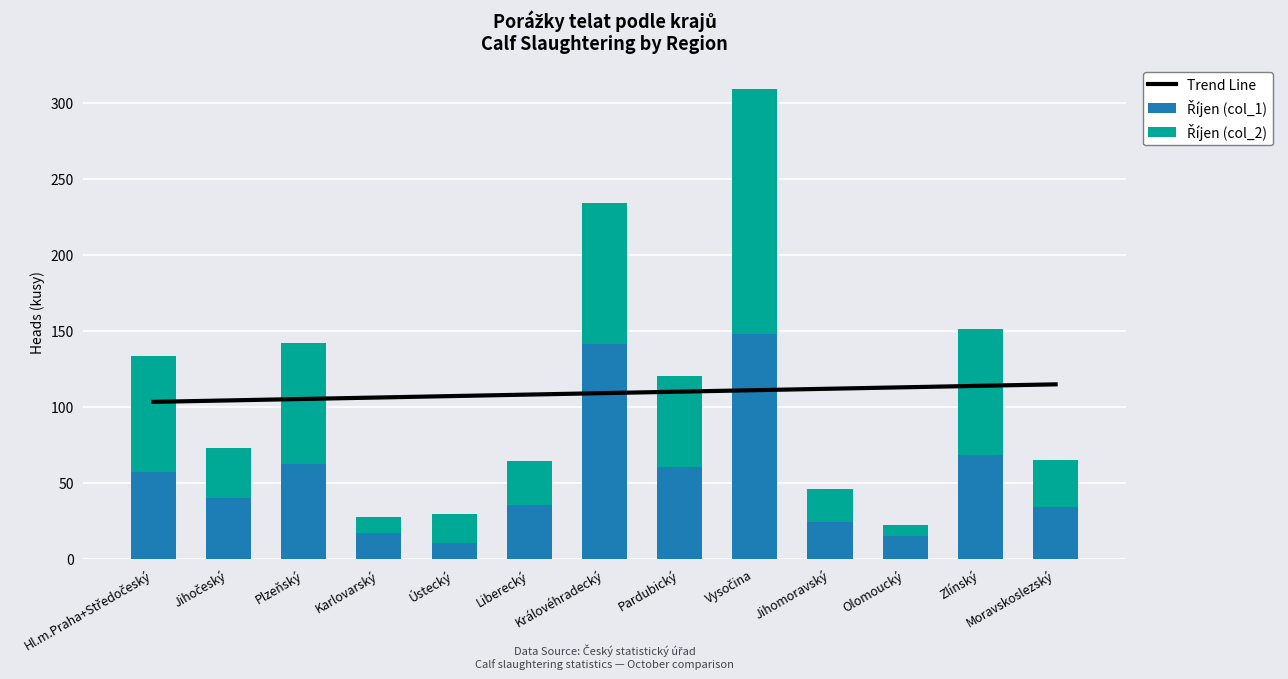

What is the label of the 8th bar from the right?

Liberecký